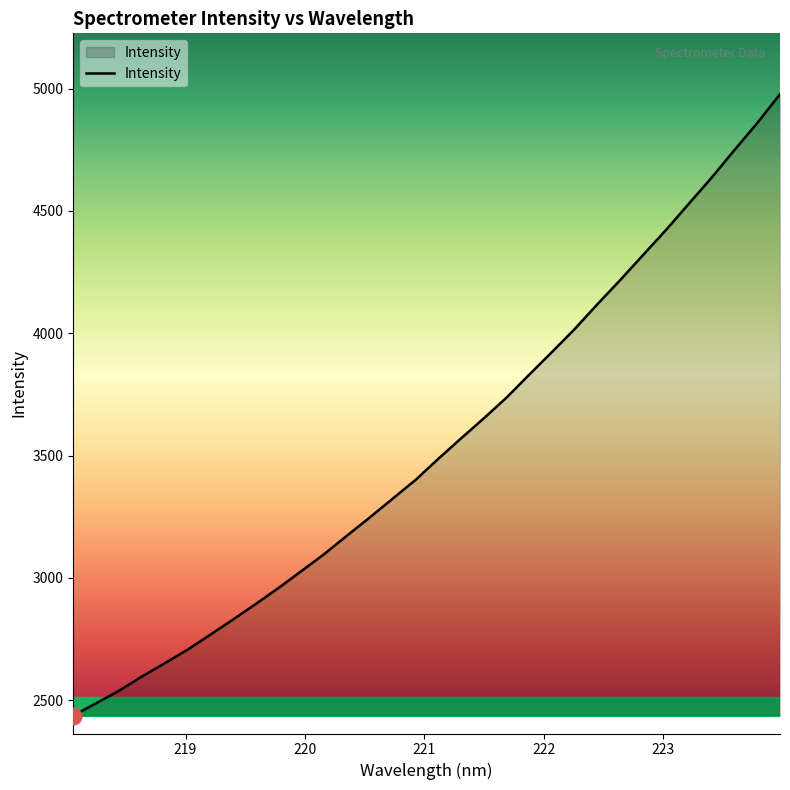

What is the minimum value shown in the chart?

2437.5